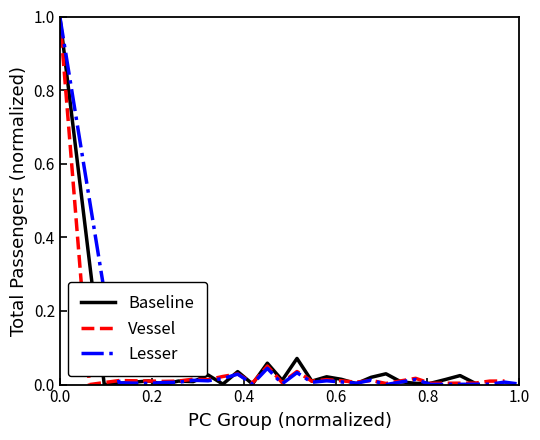

List the series in order of their overall mean, lowest first.

Lesser, Vessel, Baseline